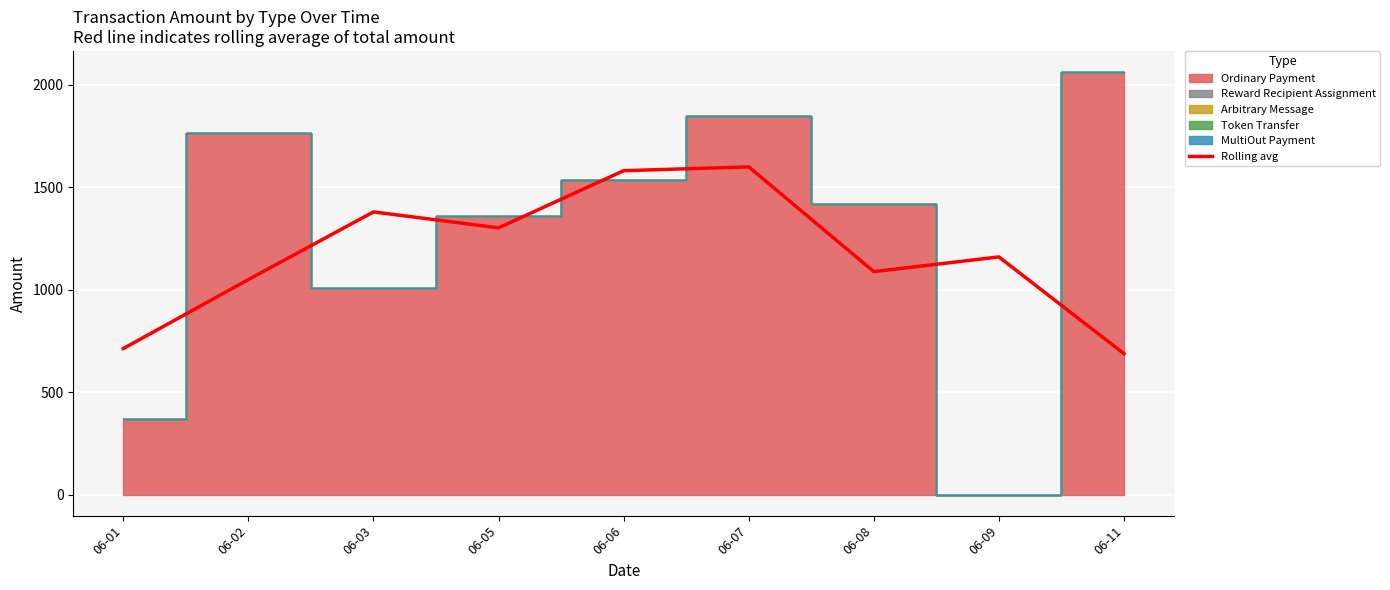

How many values are below 1159?

4